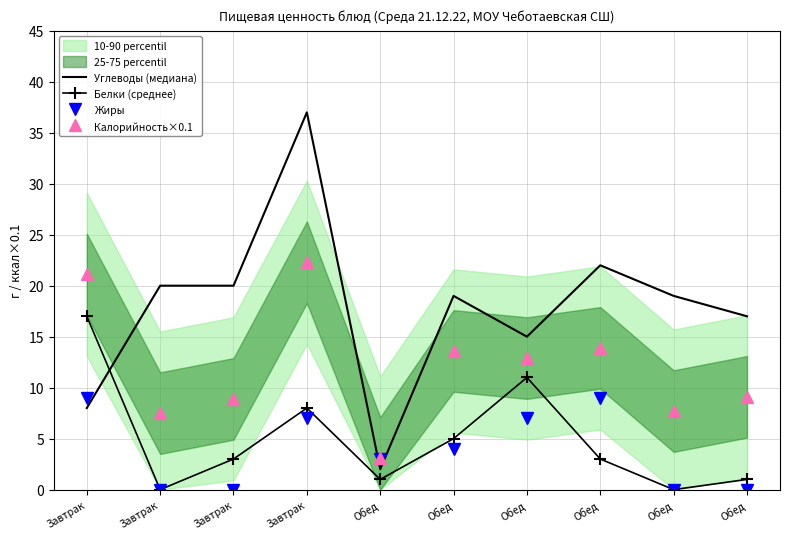

How many values in the Жиры series exceed 4?

4